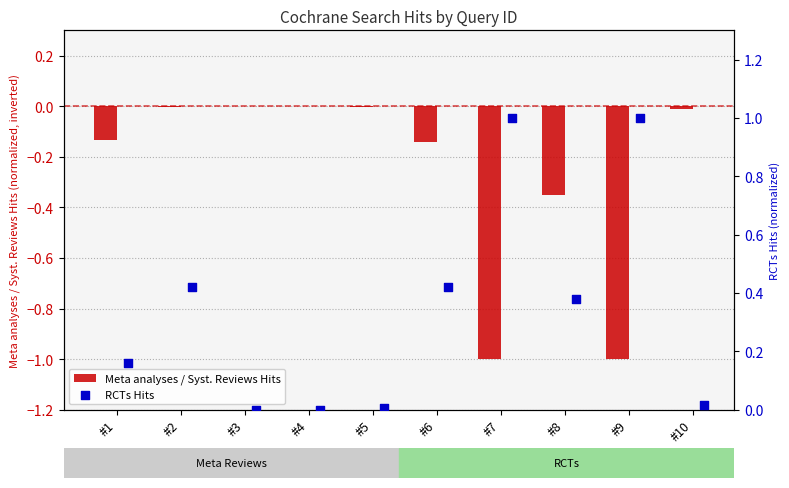

Which series has the widest spread of Y values?

RCTs Hits